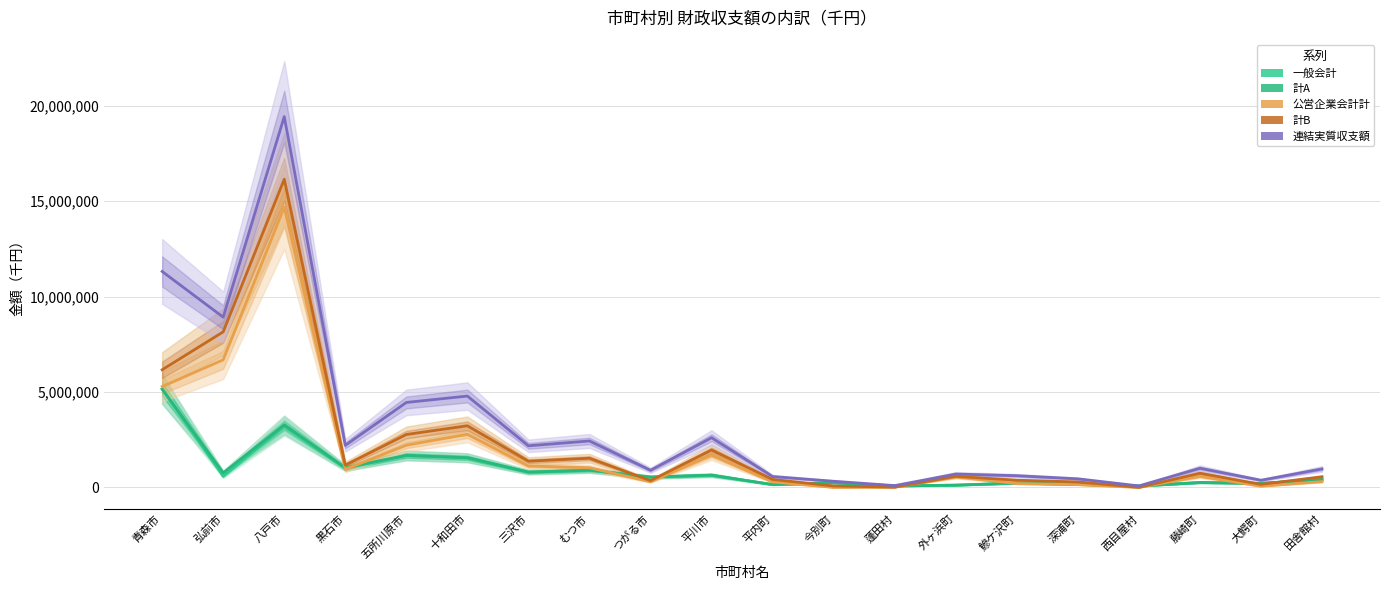

What is the value of the 一般会計 point at the 19th from the left?

215602